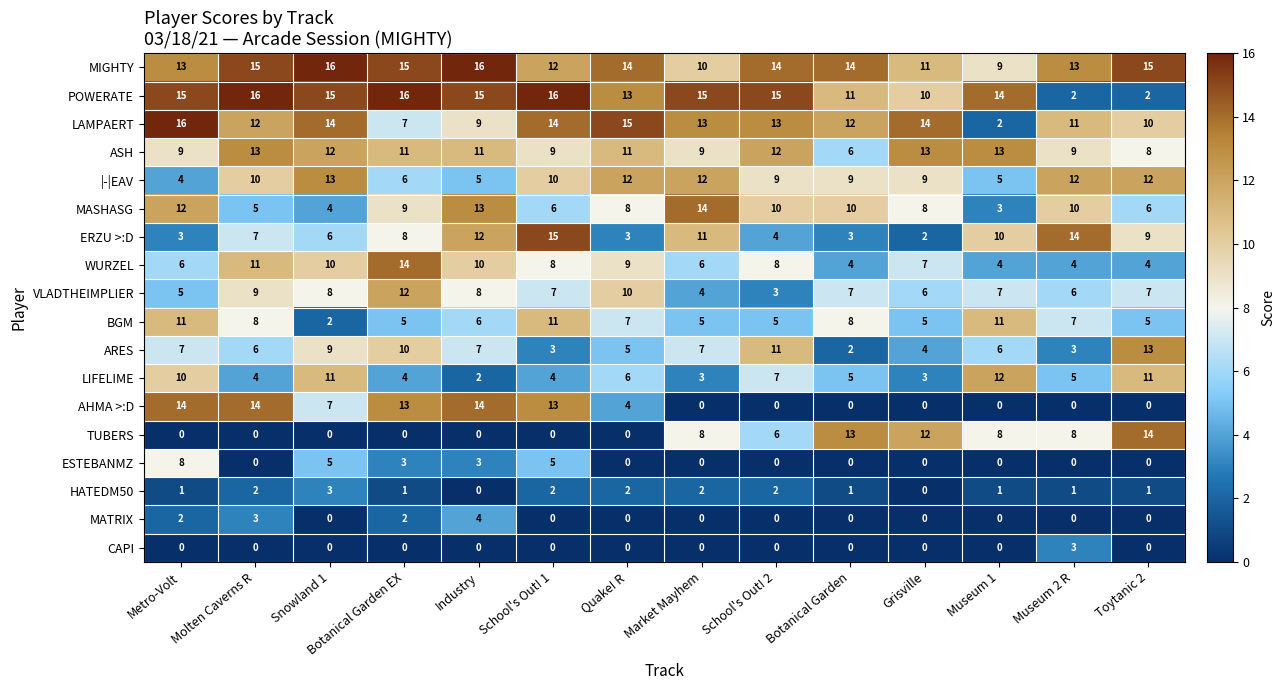

What is the highest value of the MIGHTY series?

16